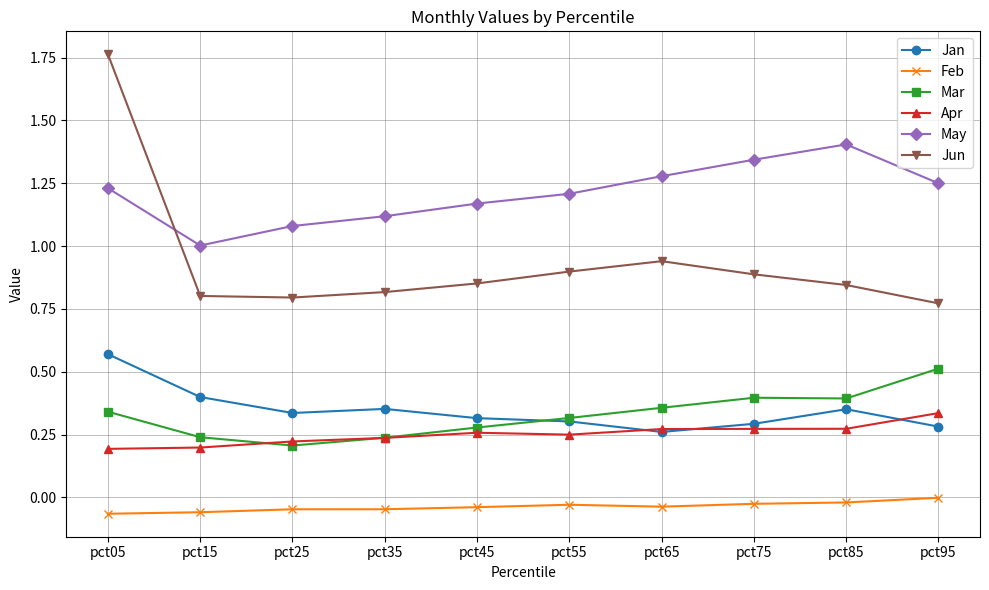

True or false: Mar and Jan intersect in this chart.

True